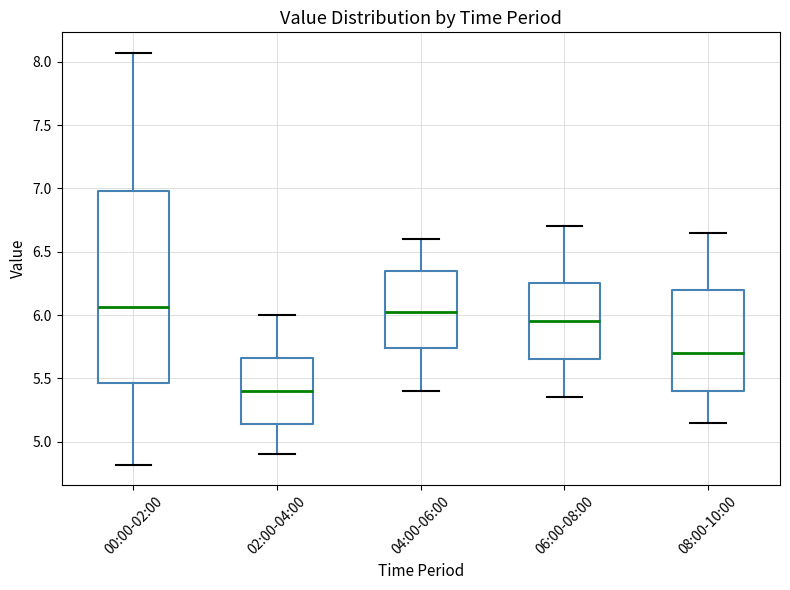

Reading left to right, read every box against the y-axis: the position of its median line, the range the box covers, and the ends of its whiskers. The values are not printed on the chart, so give them approximately, as read against the axis.

00:00-02:00: median 6.05, box 5.45 to 7.00, whiskers 4.80 to 8.05
02:00-04:00: median 5.40, box 5.15 to 5.65, whiskers 4.90 to 6.00
04:00-06:00: median 6.05, box 5.75 to 6.35, whiskers 5.40 to 6.60
06:00-08:00: median 5.95, box 5.65 to 6.25, whiskers 5.35 to 6.70
08:00-10:00: median 5.70, box 5.40 to 6.20, whiskers 5.15 to 6.65